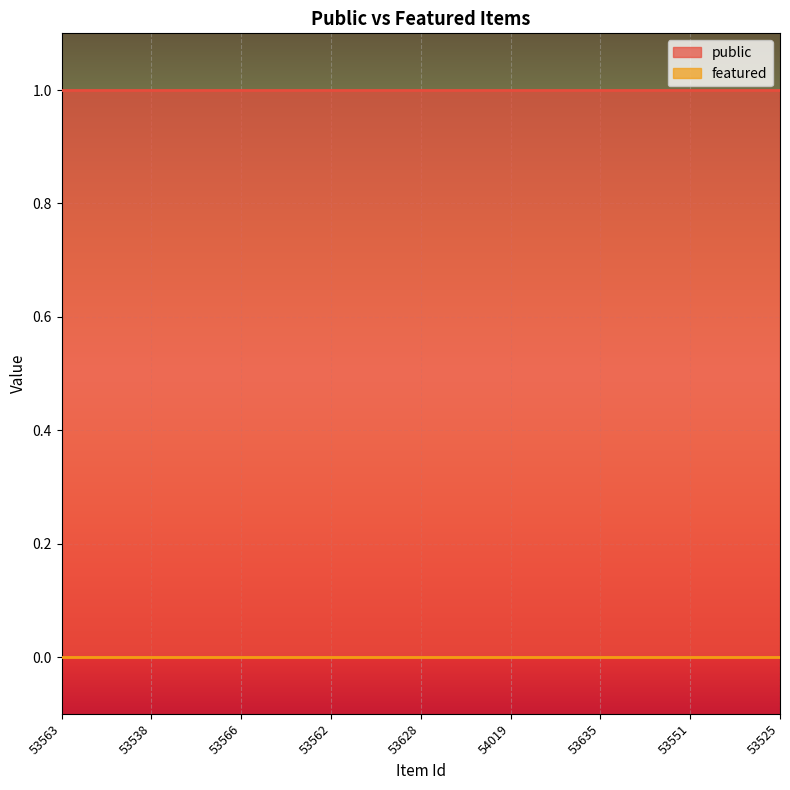

Reading left to right, extract all data points from this chart.

public: 53563=1	53538=1	53566=1	53562=1	53628=1	54019=1	53635=1	53551=1	53525=1
featured: 53563=0	53538=0	53566=0	53562=0	53628=0	54019=0	53635=0	53551=0	53525=0